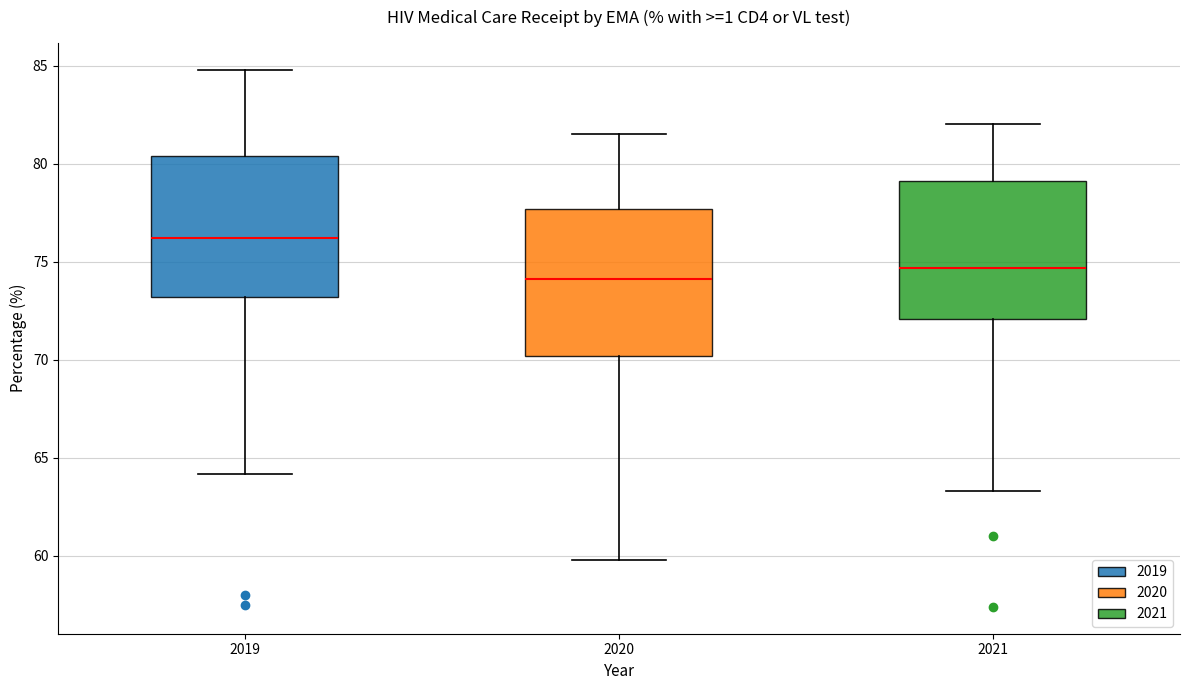

Which box has the highest median line?

2019